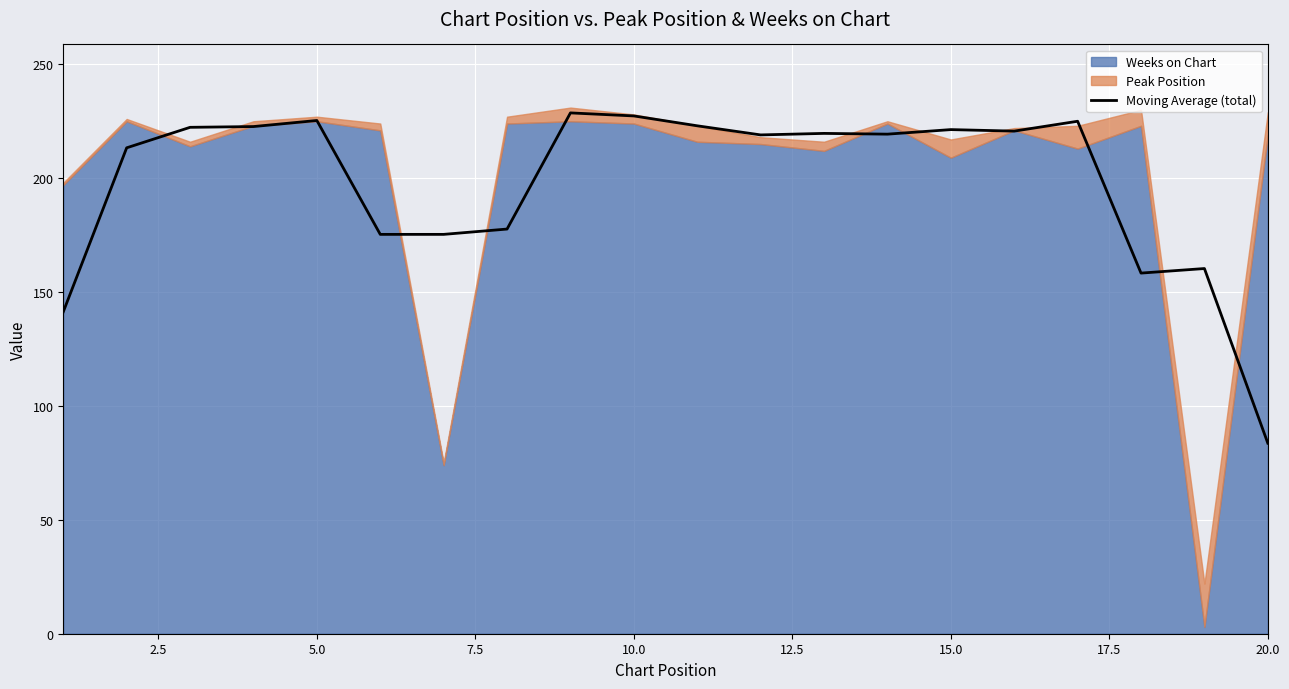

Does the chart display data point markers on the line(s)?

No